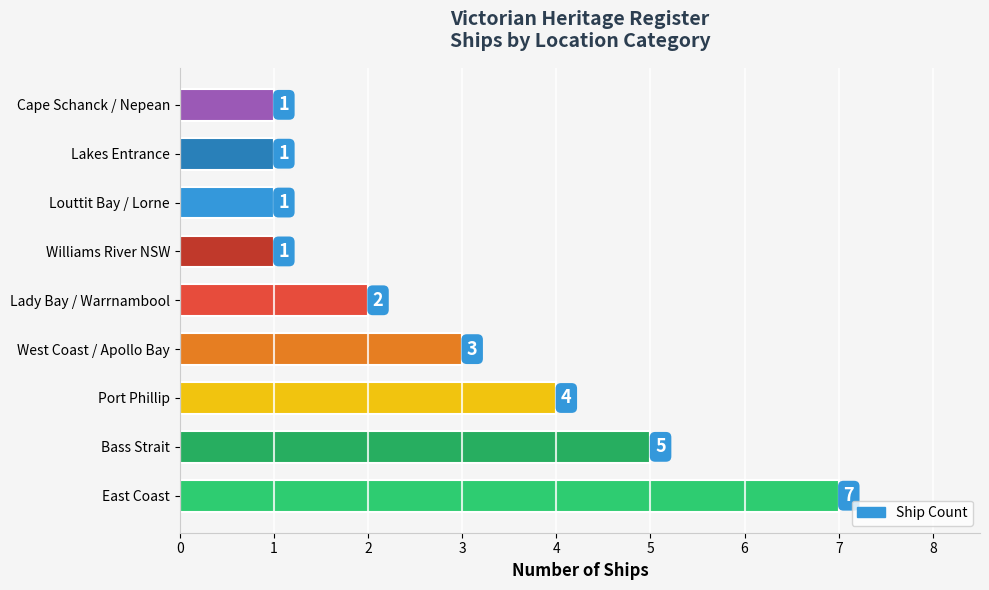

Which has a higher value, Port Phillip or West Coast / Apollo Bay?

Port Phillip